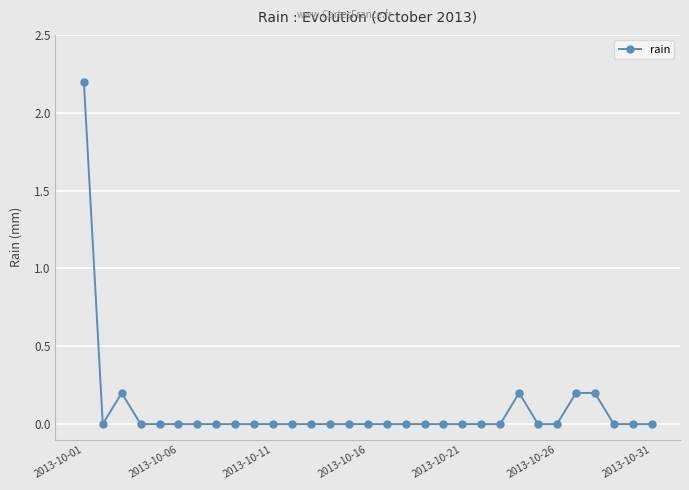

What is the sum of all values?

3.0